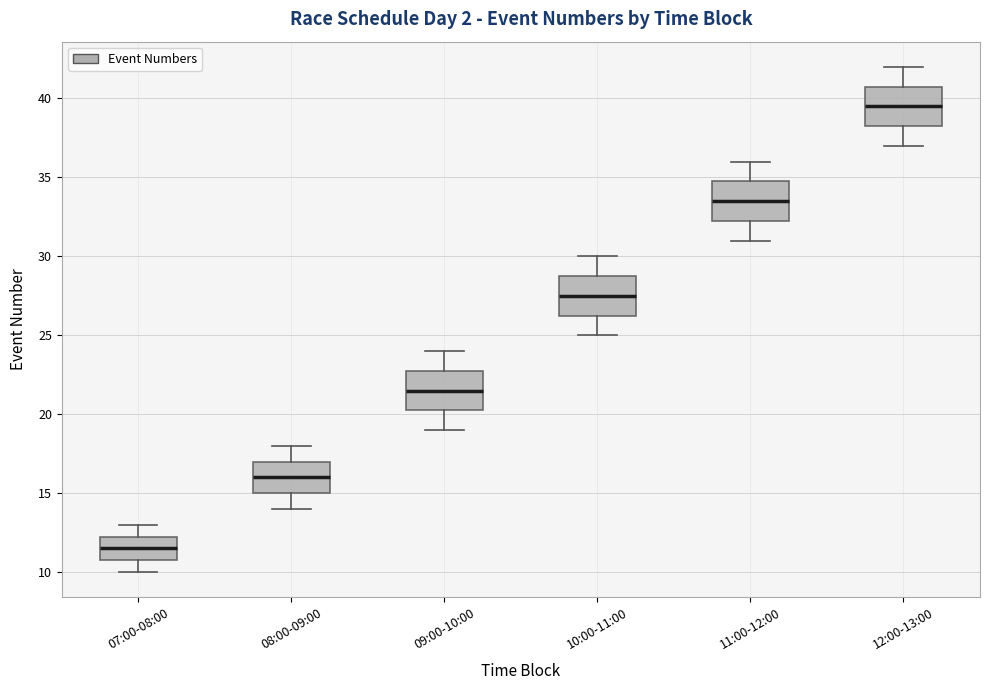

Which box has the lowest median line?

07:00-08:00